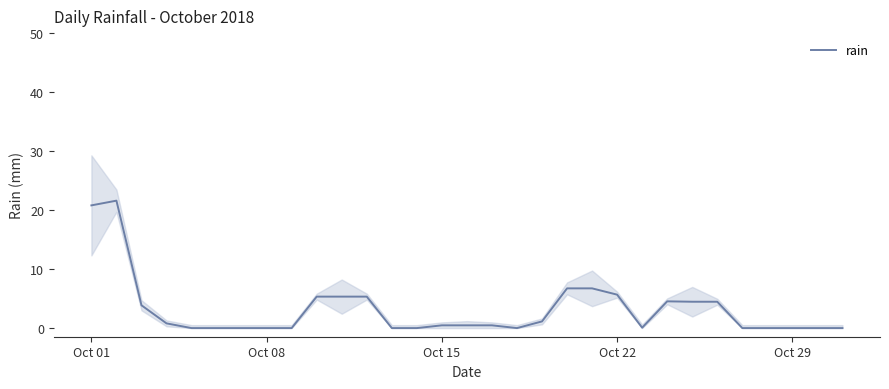

What is the sum of all values?

98.3